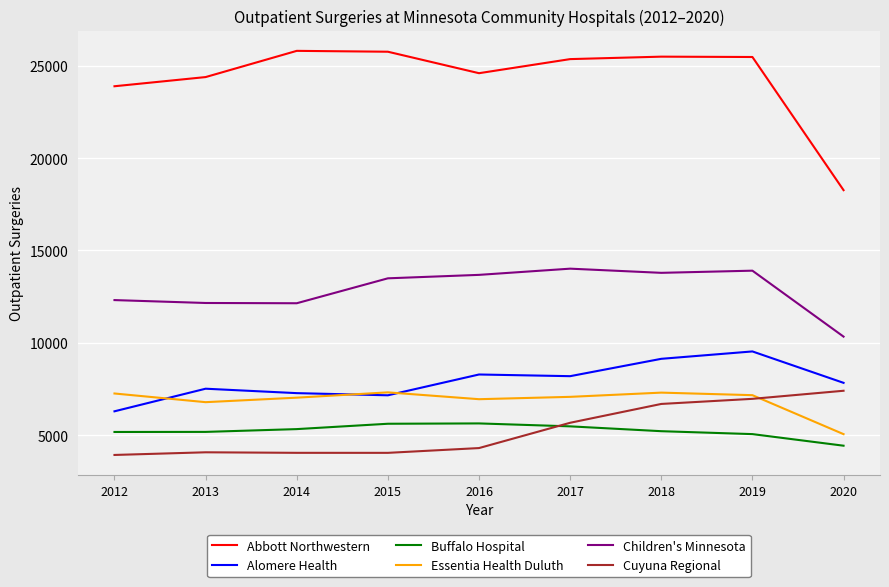

Is the value of Buffalo Hospital at 2020 greater than the value of Children's Minnesota at 2015?

No